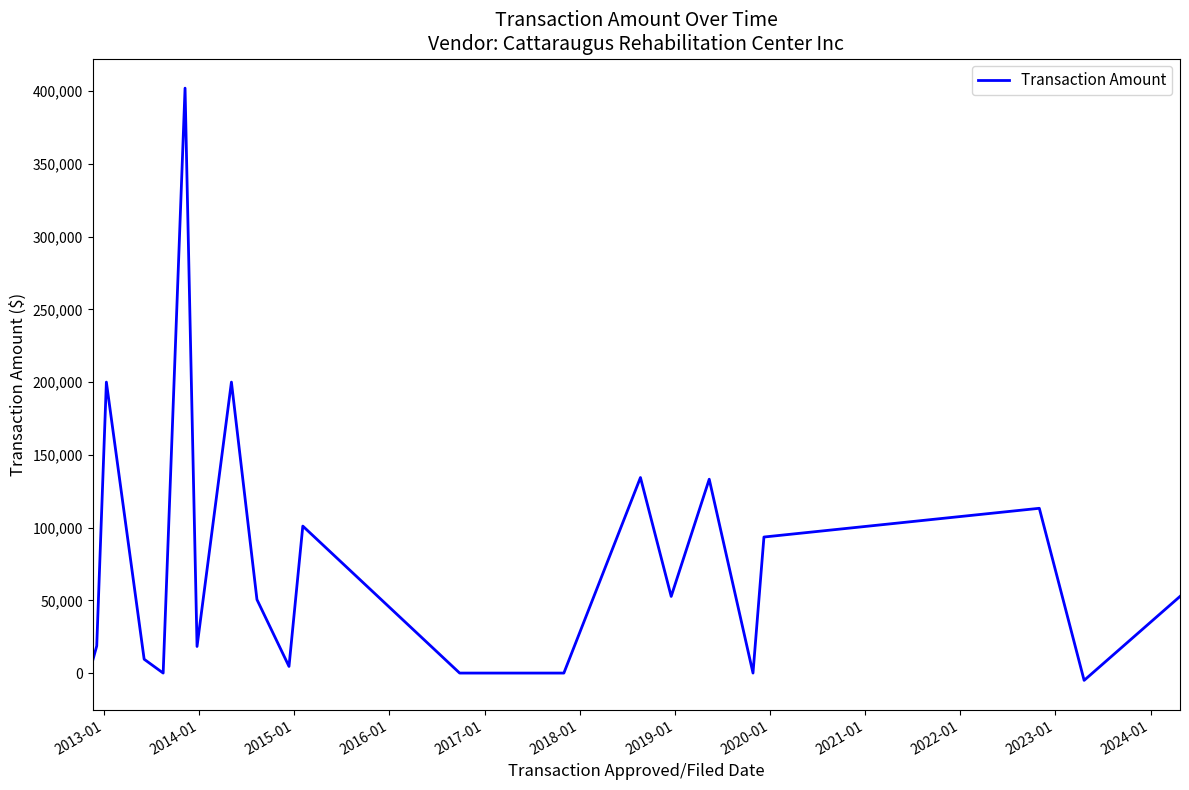

What is the maximum value shown in the chart?

402050